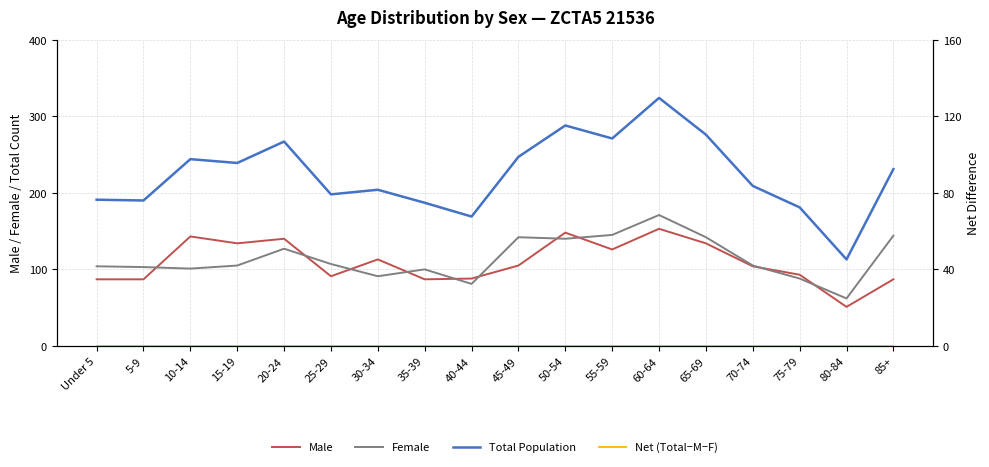

The Male series shows 12 at 80-84. True or false?

False